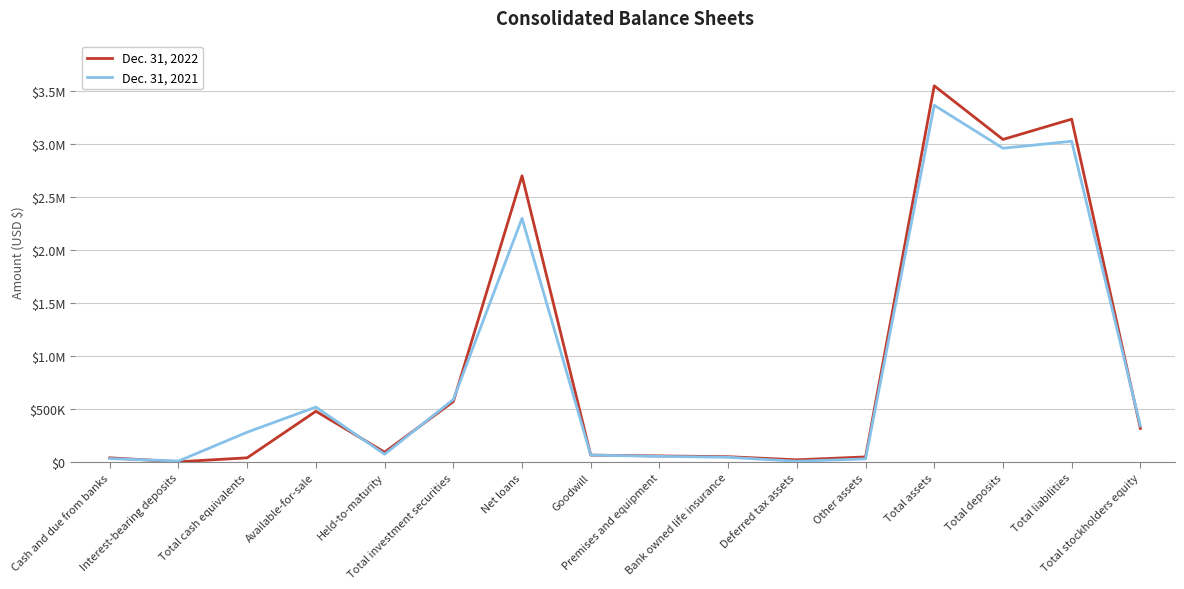

What is the difference between the Dec. 31, 2022 values at Total stockholders equity and Cash and due from banks?

277675